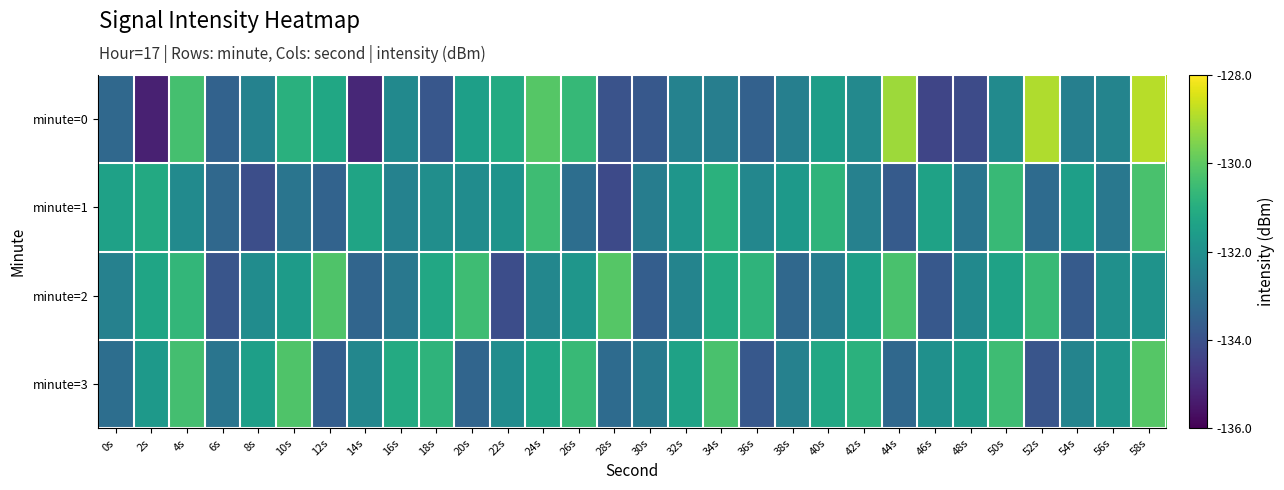

At how many categories does at least one series exceed -134?

30